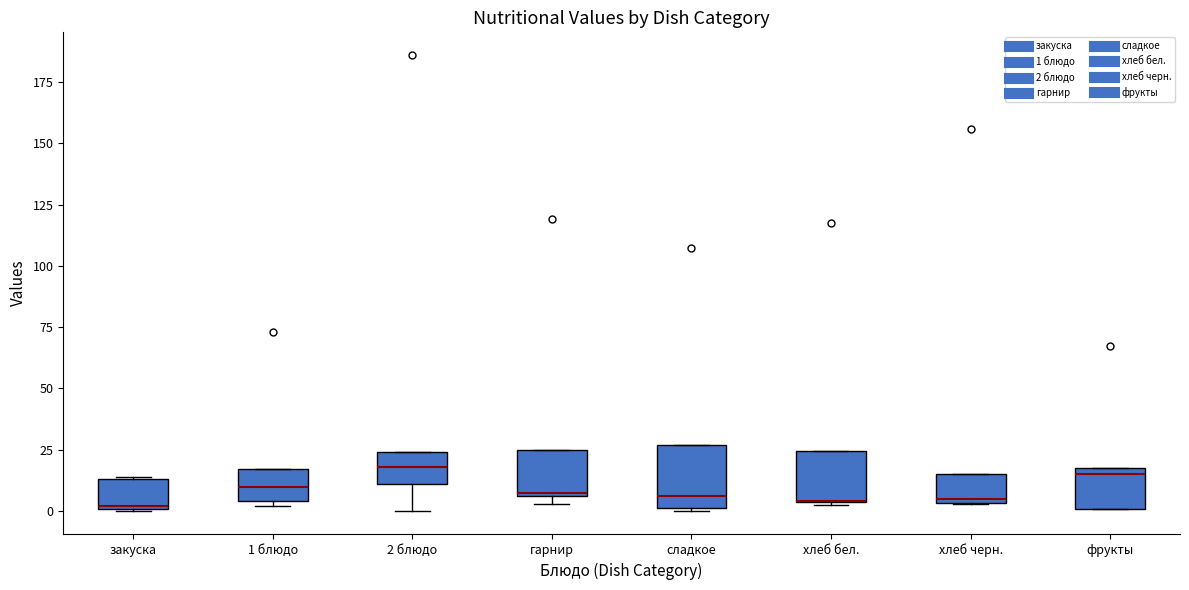

Reading left to right, transcribe this box plot: for each box, give where its median line is, the range the box spans, and where its two whiskers end, as read against the y-axis. The values are not printed on the chart, so give them approximately, as read against the axis.

закуска: median 0, box 0 to 15, whiskers 0 to 15
1 блюдо: median 10, box 5 to 15, whiskers 0 to 15
2 блюдо: median 20, box 10 to 25, whiskers 0 to 25
гарнир: median 10, box 5 to 25, whiskers 5 (just below the box's lower edge) to 25
сладкое: median 5, box 0 to 25, whiskers 0 to 25
хлеб бел.: median 5 (drawn on the box's lower edge), box 5 to 25, whiskers 5 to 25
хлеб черн.: median 5 (just above the box's lower edge), box 5 to 15, whiskers 5 to 15
фрукты: median 15, box 0 to 20, whiskers 0 to 20